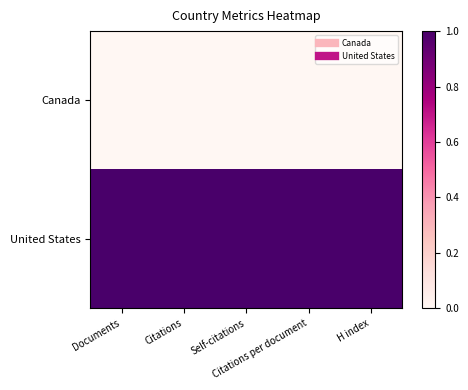

At which category does the chart reach its peak across all series?

Documents